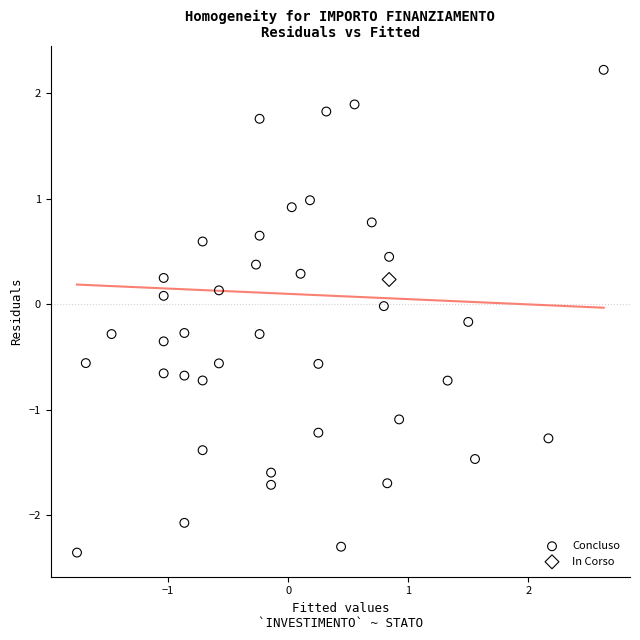

What are all the series names shown in the legend?

Concluso, In Corso